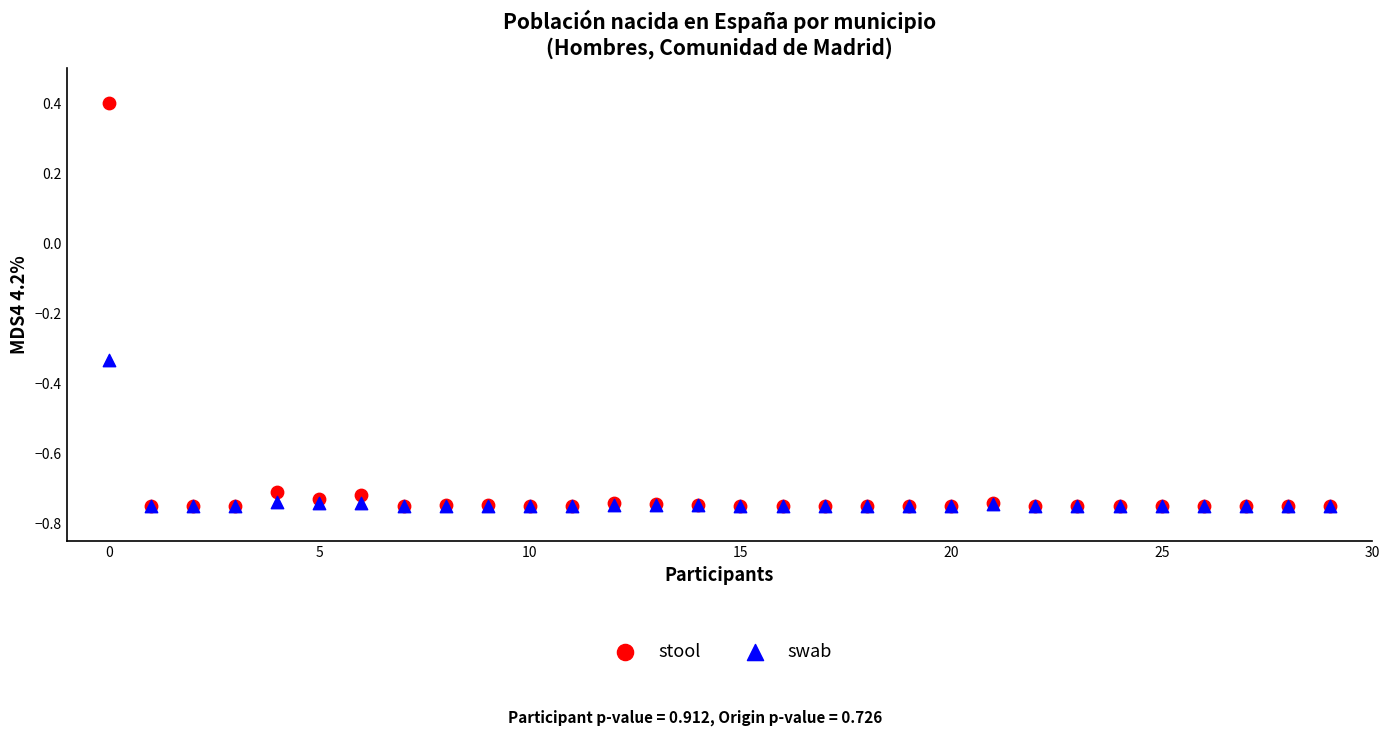

In the stool series, what Y value is closest to 0?

0.4